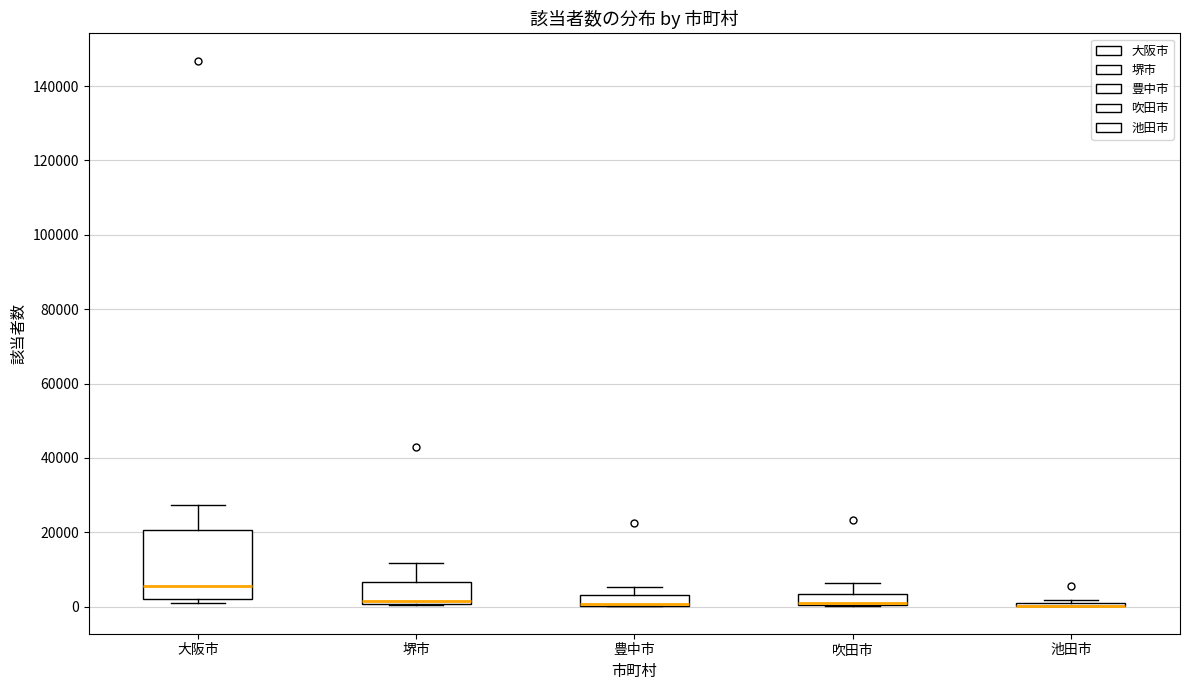

Where does the upper whisker of the box for 大阪市 end on the y-axis? The values are not printed on the chart, so give them approximately, as read against the axis.

28000